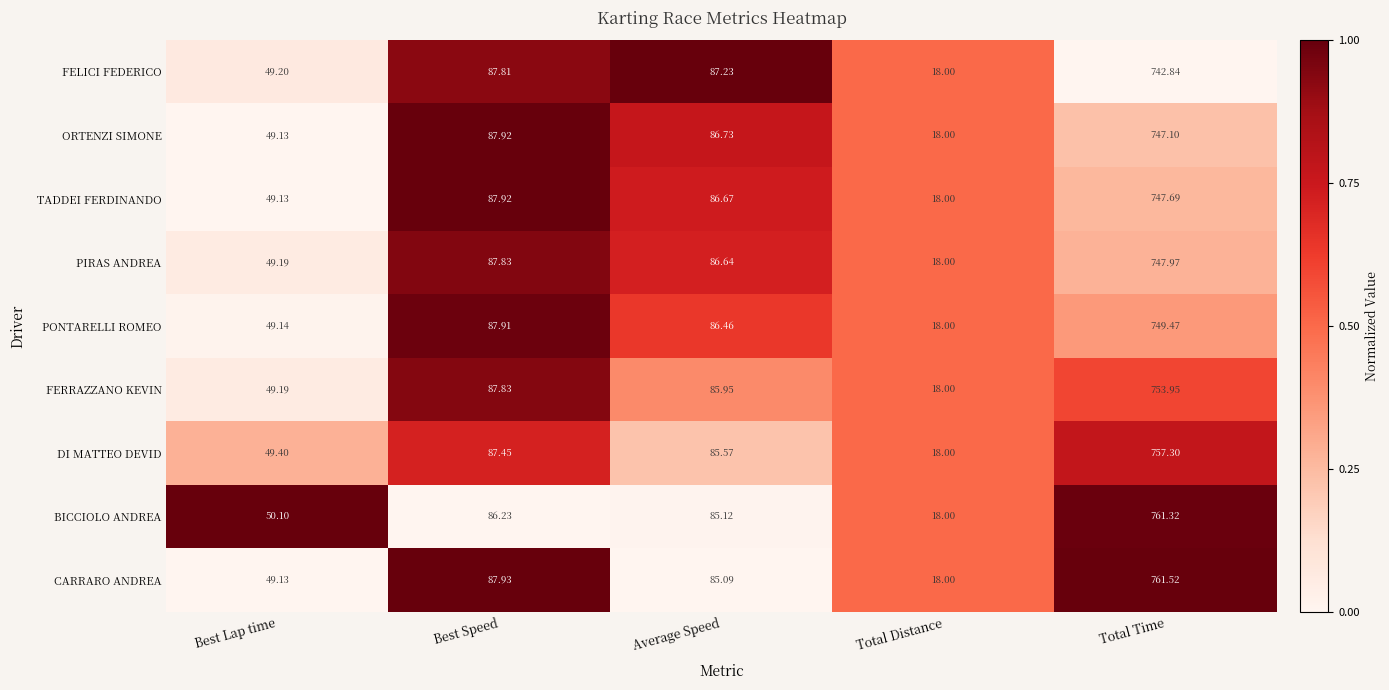

At which label does CARRARO ANDREA first exceed 85?

Best Speed